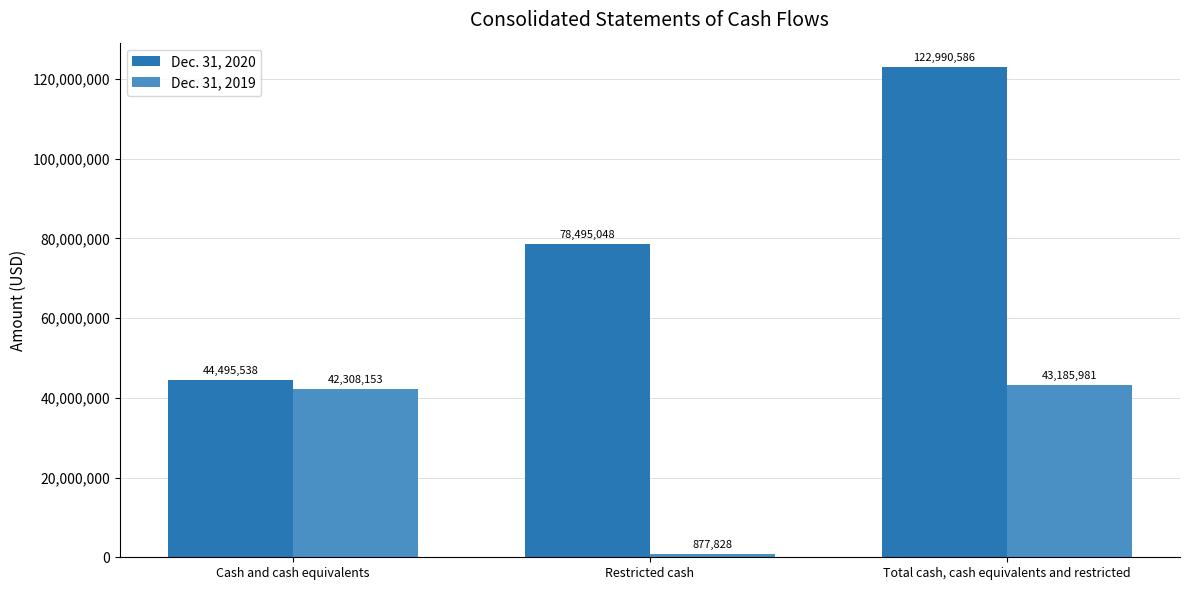

What is the lowest value of the Dec. 31, 2020 series?

44495538